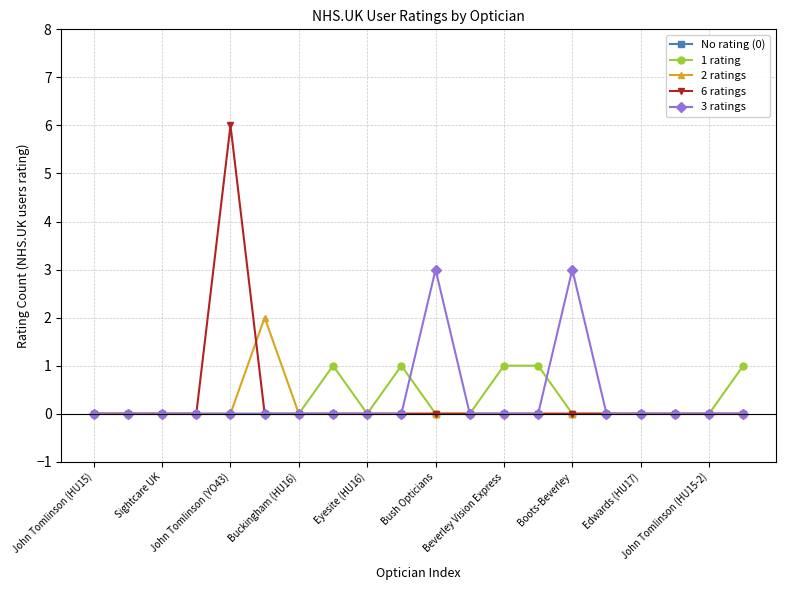

True or false: 1 rating has more than 0 interior local peaks.

True